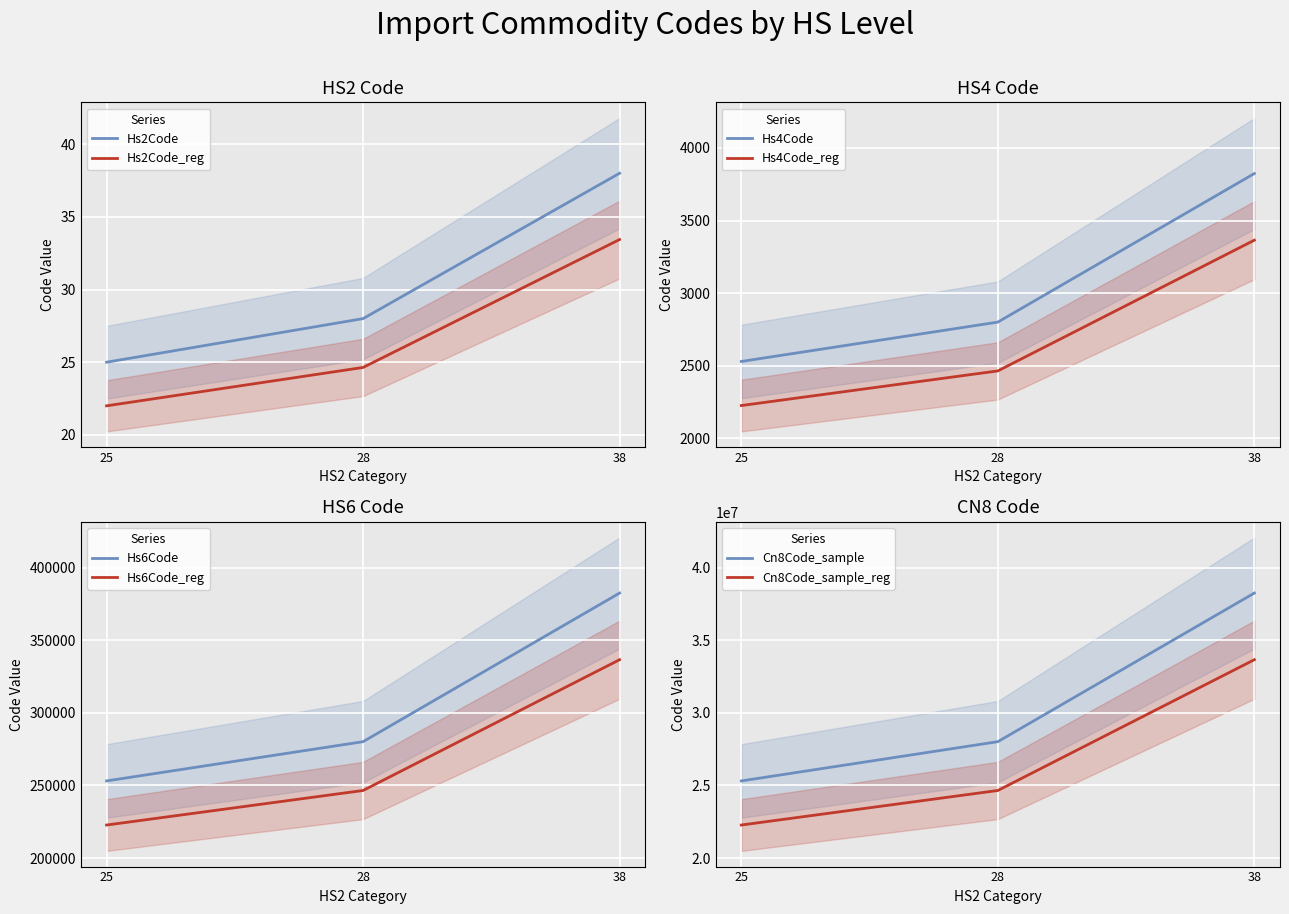

Is the value of Hs2Code at 28 greater than the value of Hs2Code_reg at 25?

Yes